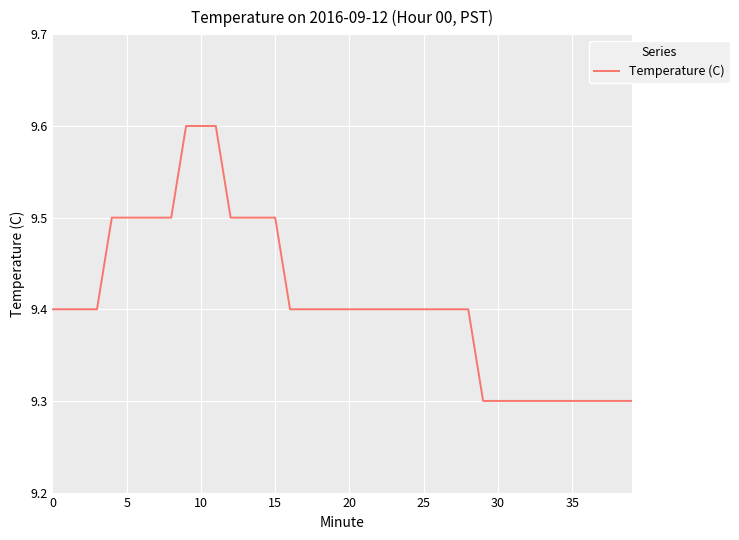

What is the greatest value displayed?

9.6